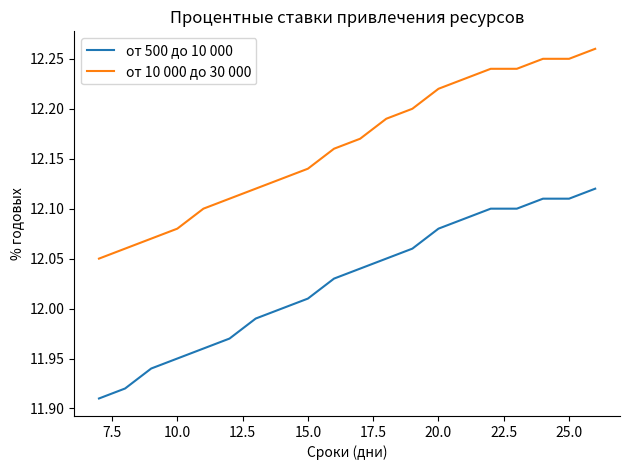

List the series in order of their peak value, lowest first.

от 500 до 10 000, от 10 000 до 30 000